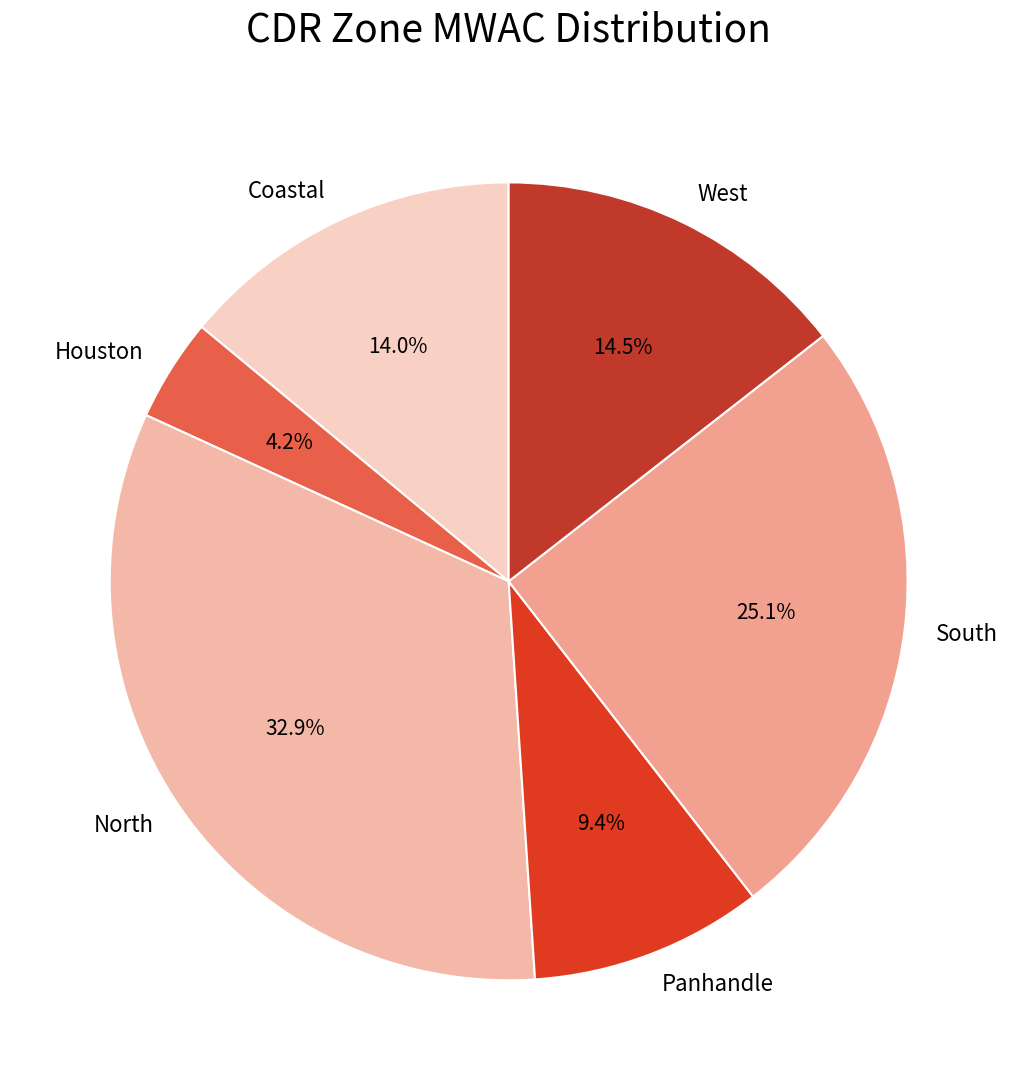

Does any single category account for the majority?

No